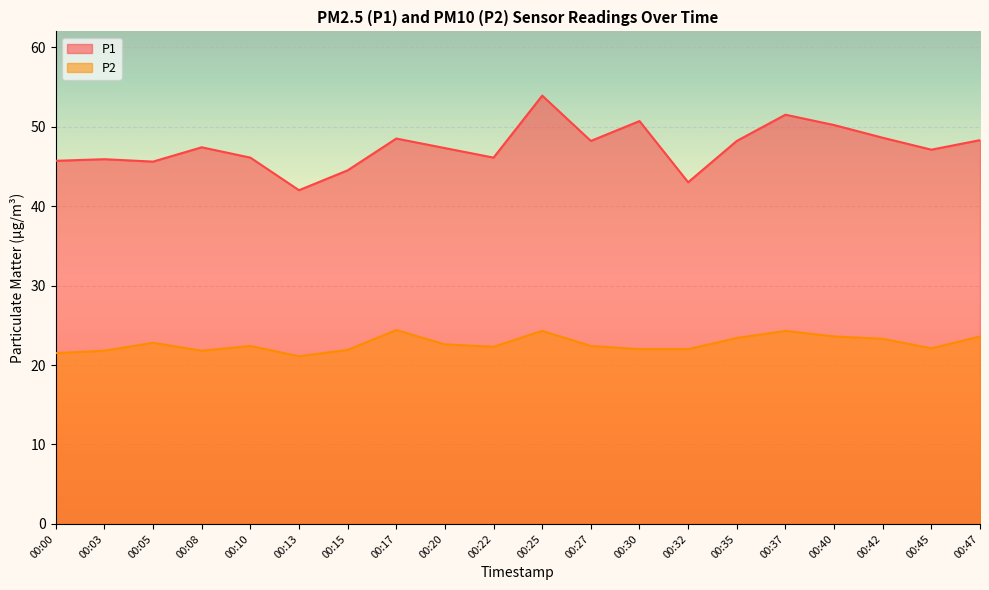

How many data points in P2 are less than 22?

5